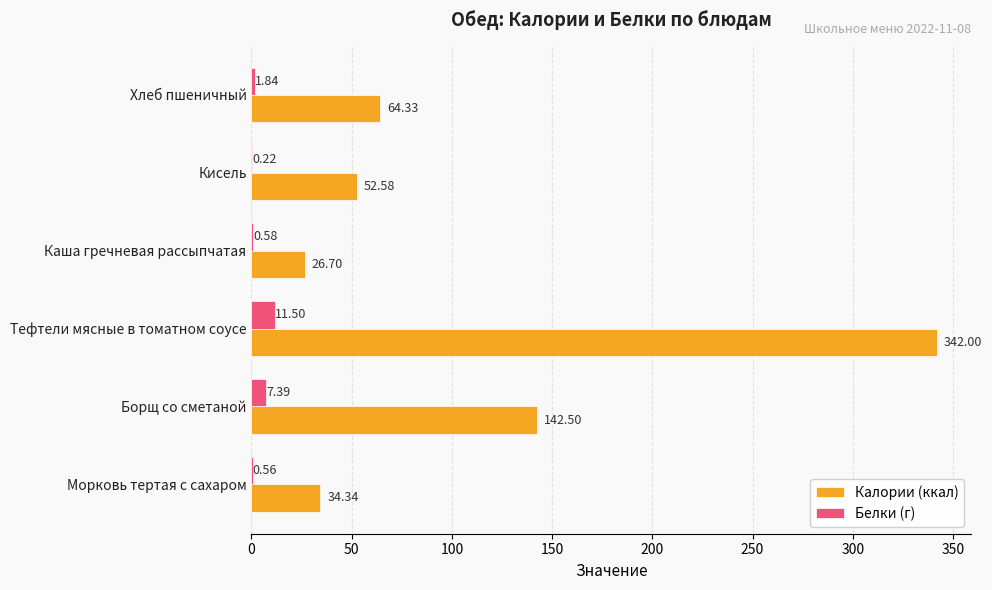

How many values in the Калории (ккал) series exceed 64?

3